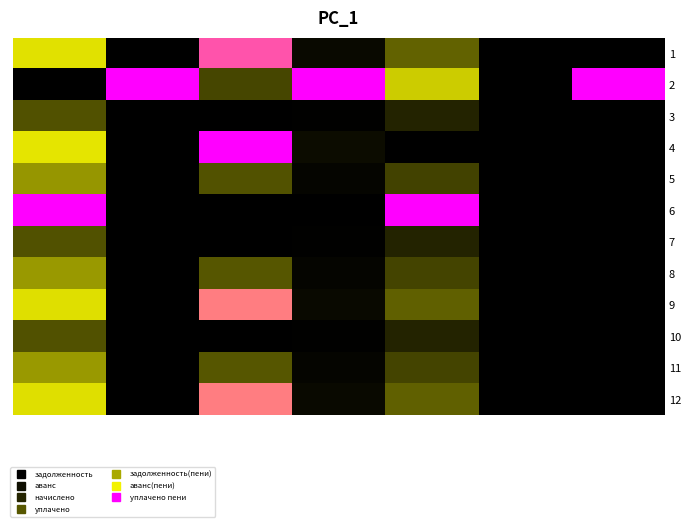

Which series has the largest total across all categories?

2